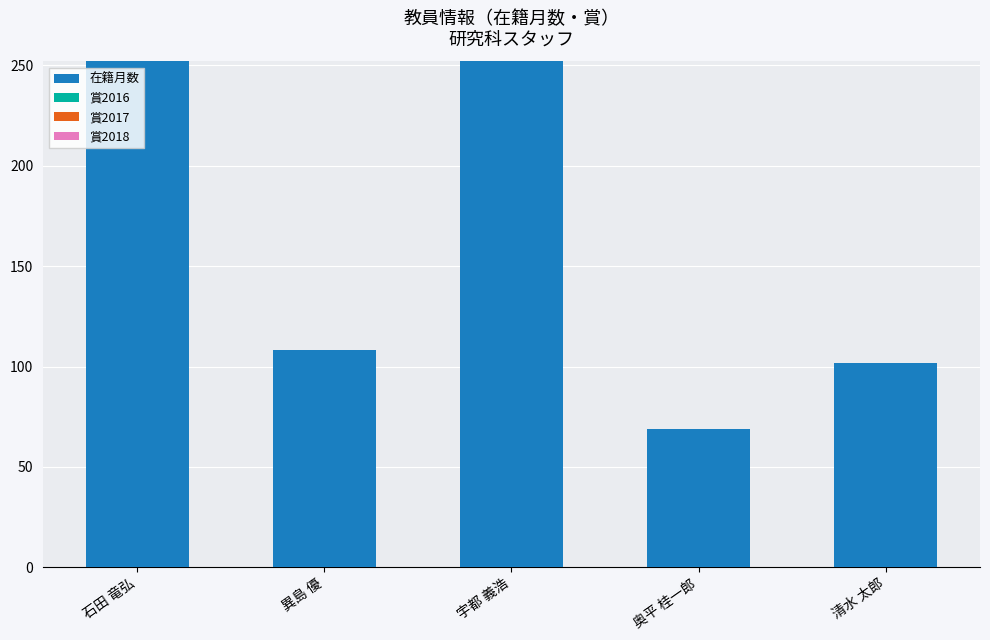

Reading left to right, what are all the values shown in this chart?

252	108	252	69	102